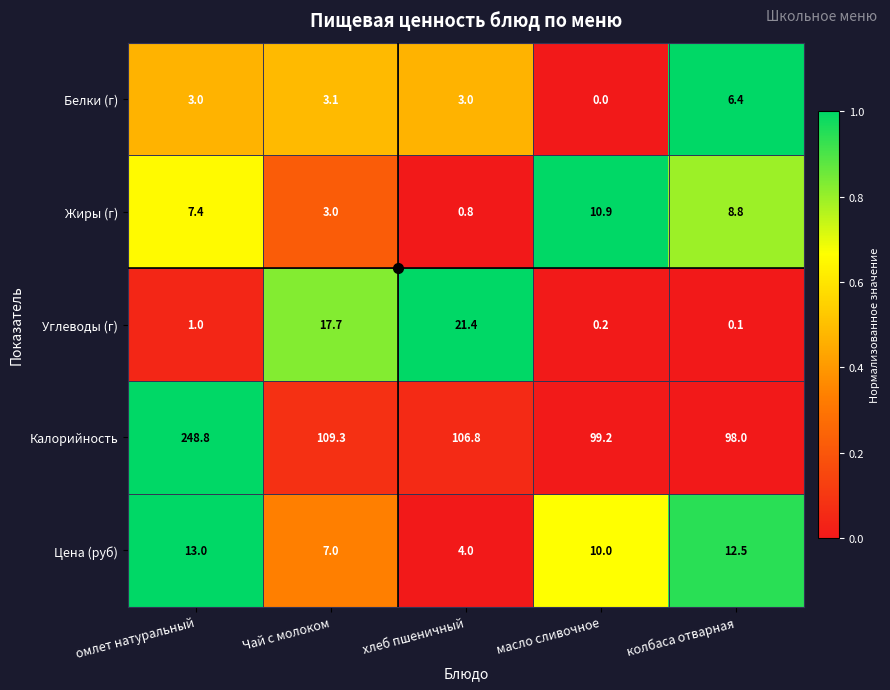

At which label does Цена (руб) reach its peak?

омлет натуральный